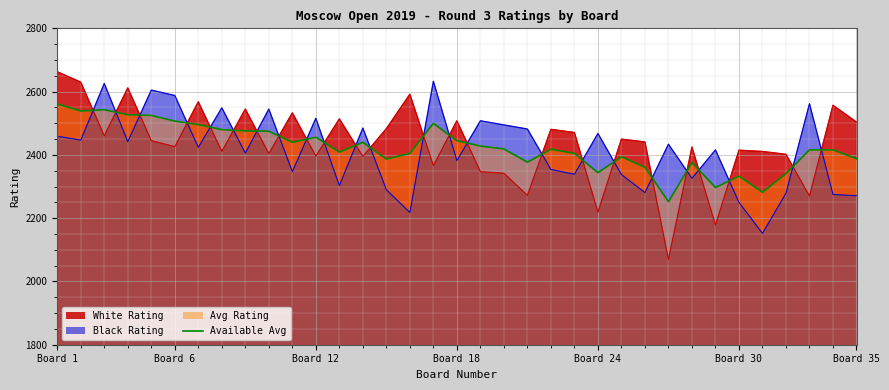

Count the number of values greater than 2418.

17